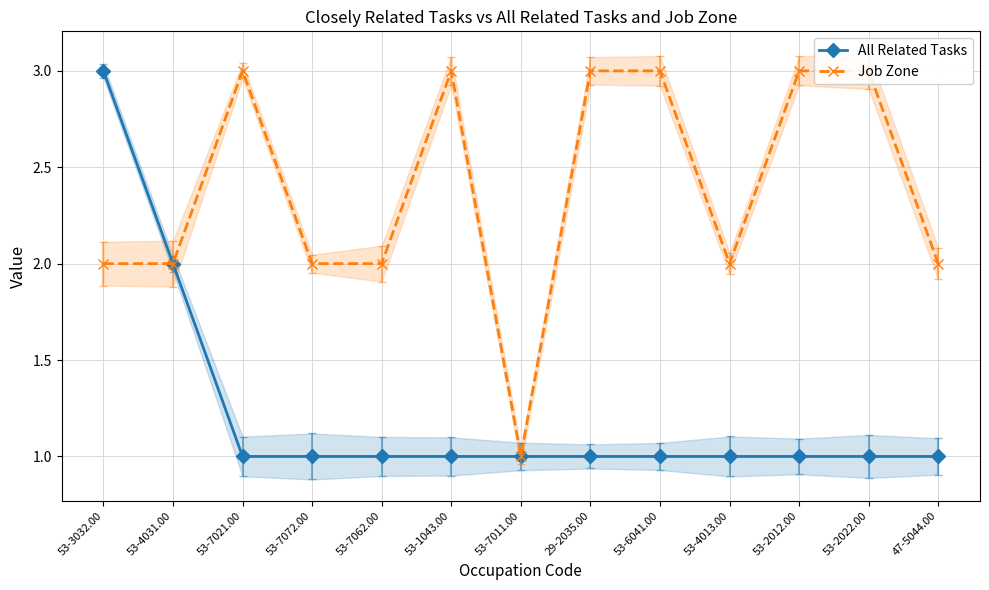

True or false: Job Zone and All Related Tasks intersect in this chart.

False